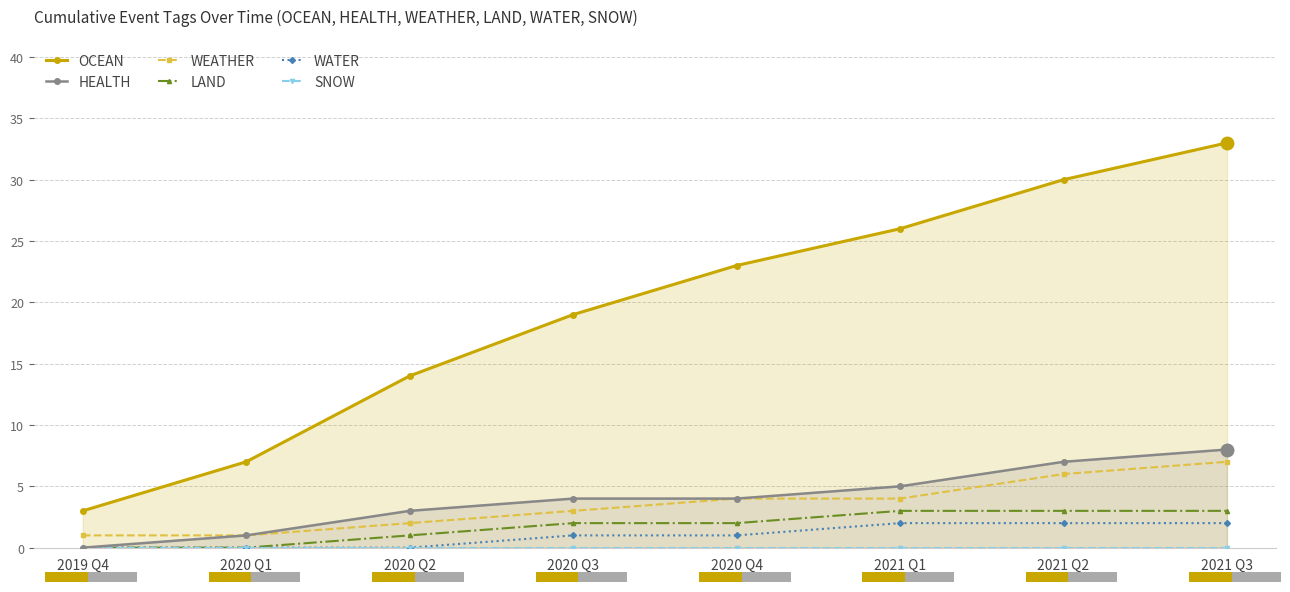

Read the OCEAN value at 2020 Q2, to the nearest 5.

15